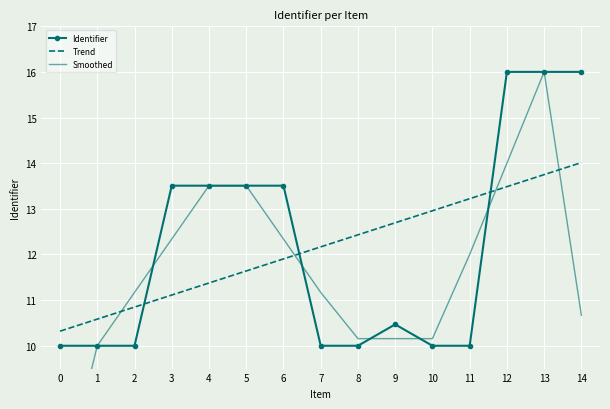

True or false: Identifier has more than 1 points higher than both neighbors.

True